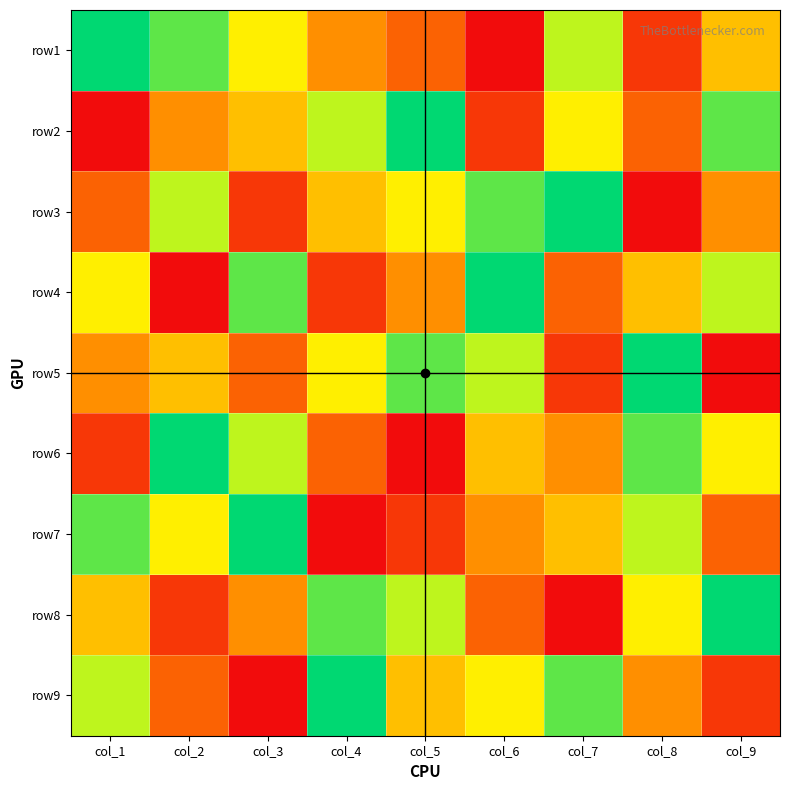

How many categories are shown in the chart?

9